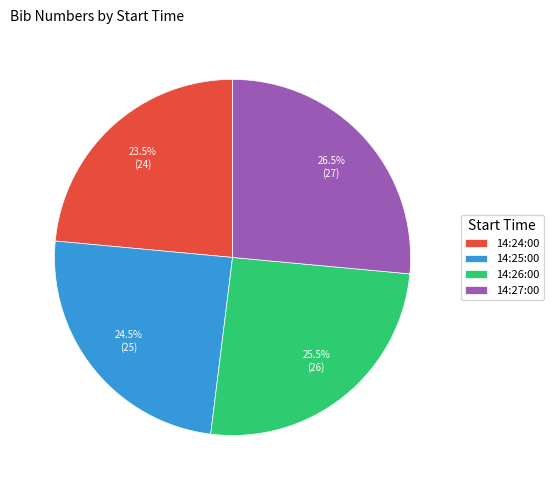

Count the number of slices in the pie.

4